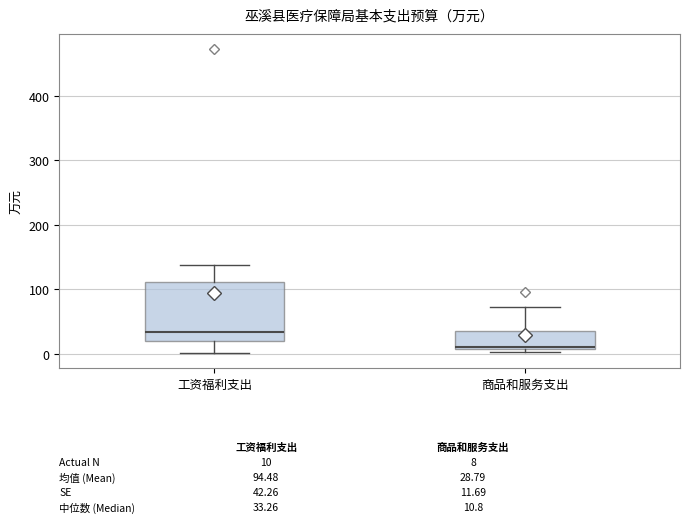

Which box is the tallest, from its lower edge to its upper edge?

工资福利支出